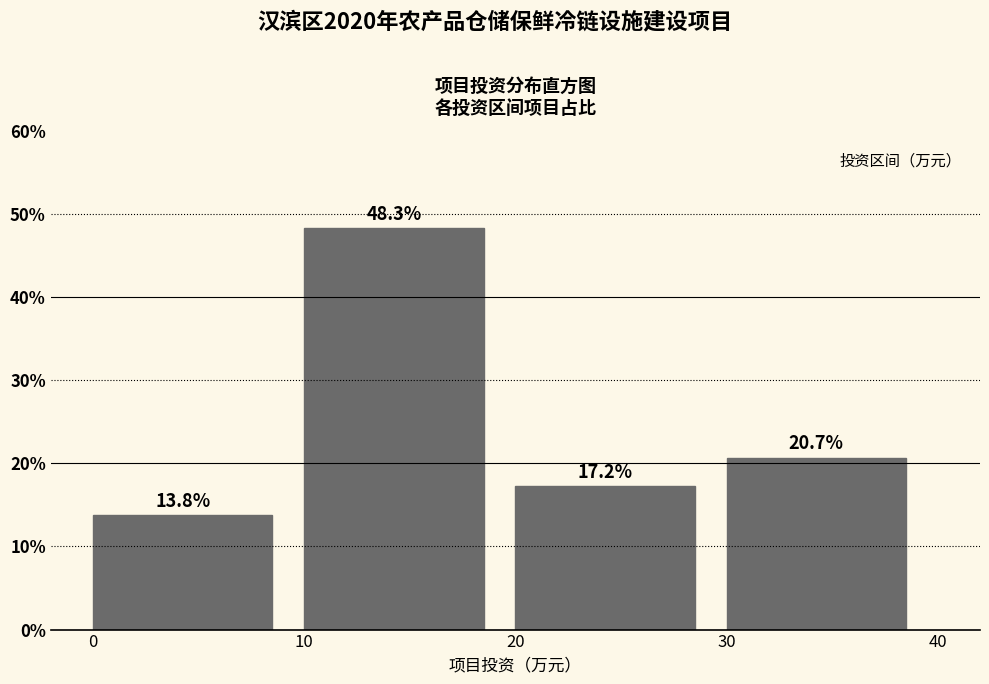

What is the height of the bar covering 30 to 40 on the x-axis?

20.7